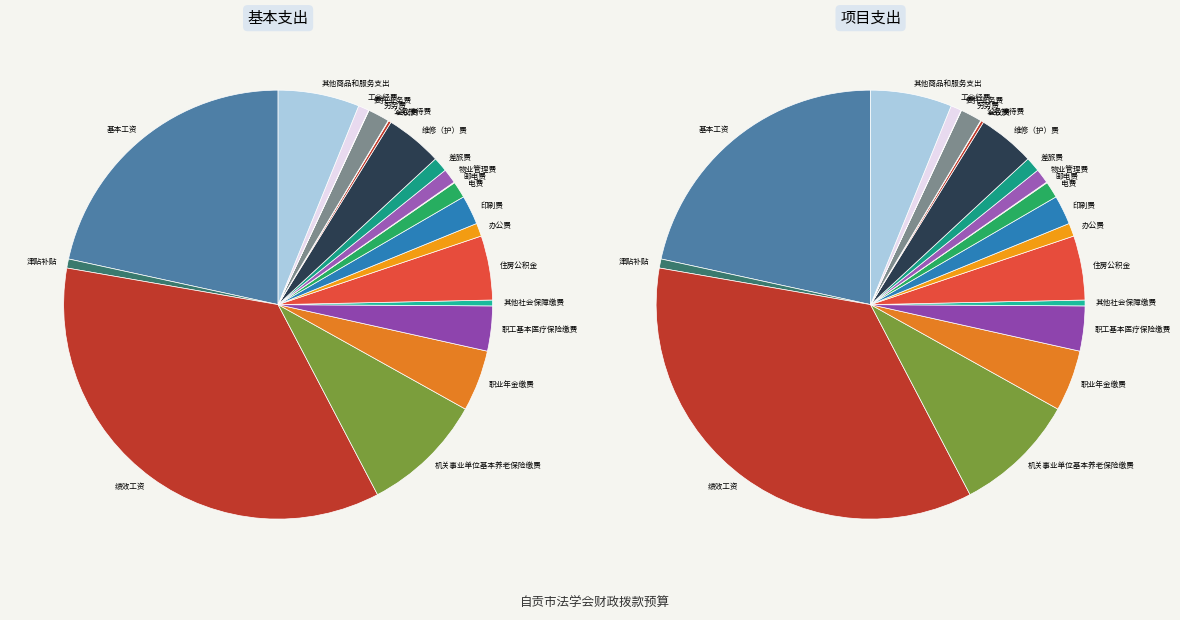

To the nearest percent, what percentage of the pie is 电费?

1%